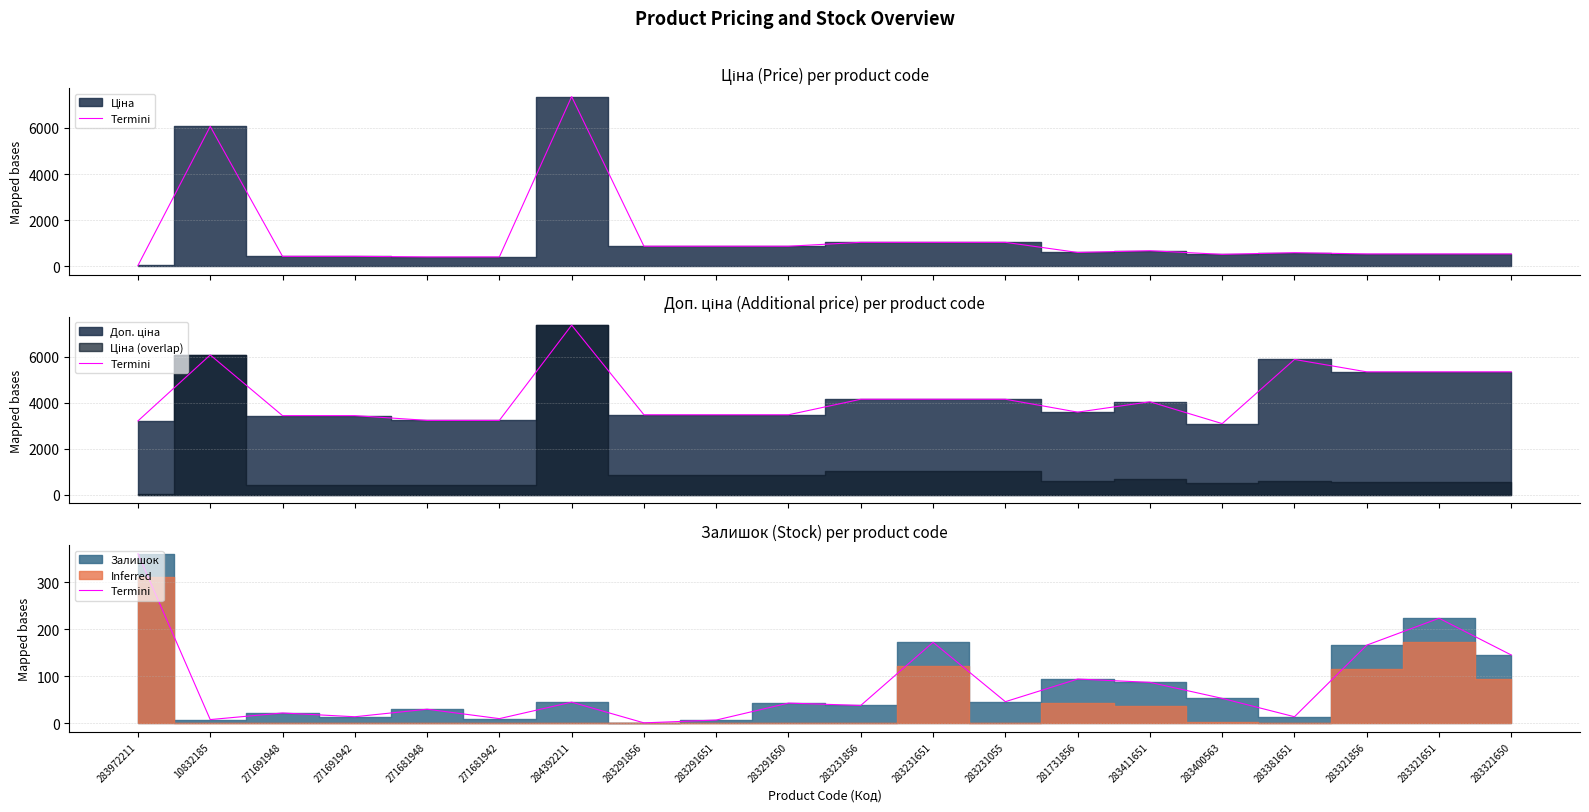

At which category does the chart reach its minimum across all series?

283291856